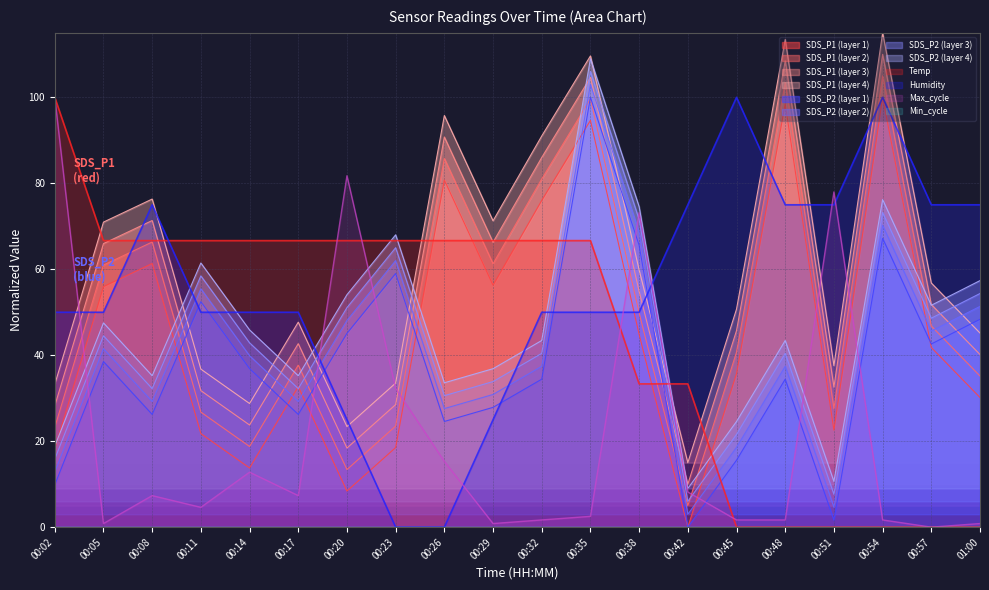

Which series has the largest range (max minus min)?

SDS_P1